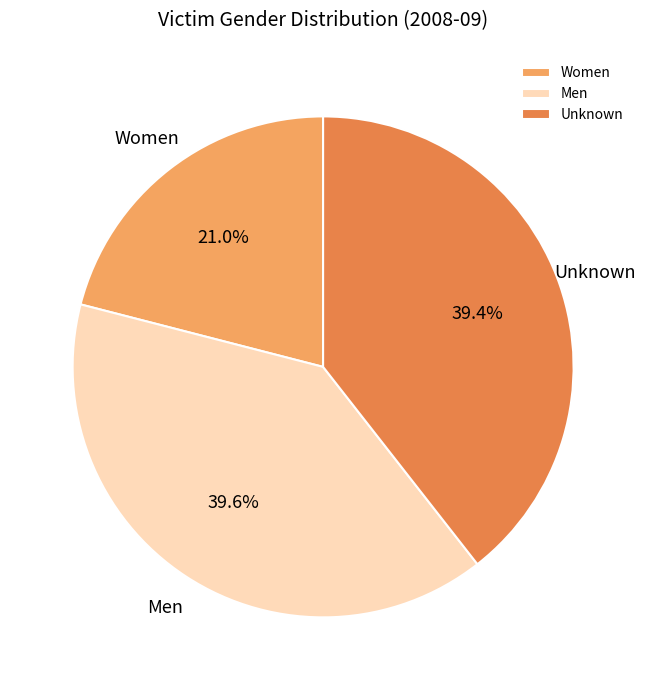

Count the number of slices in the pie.

3